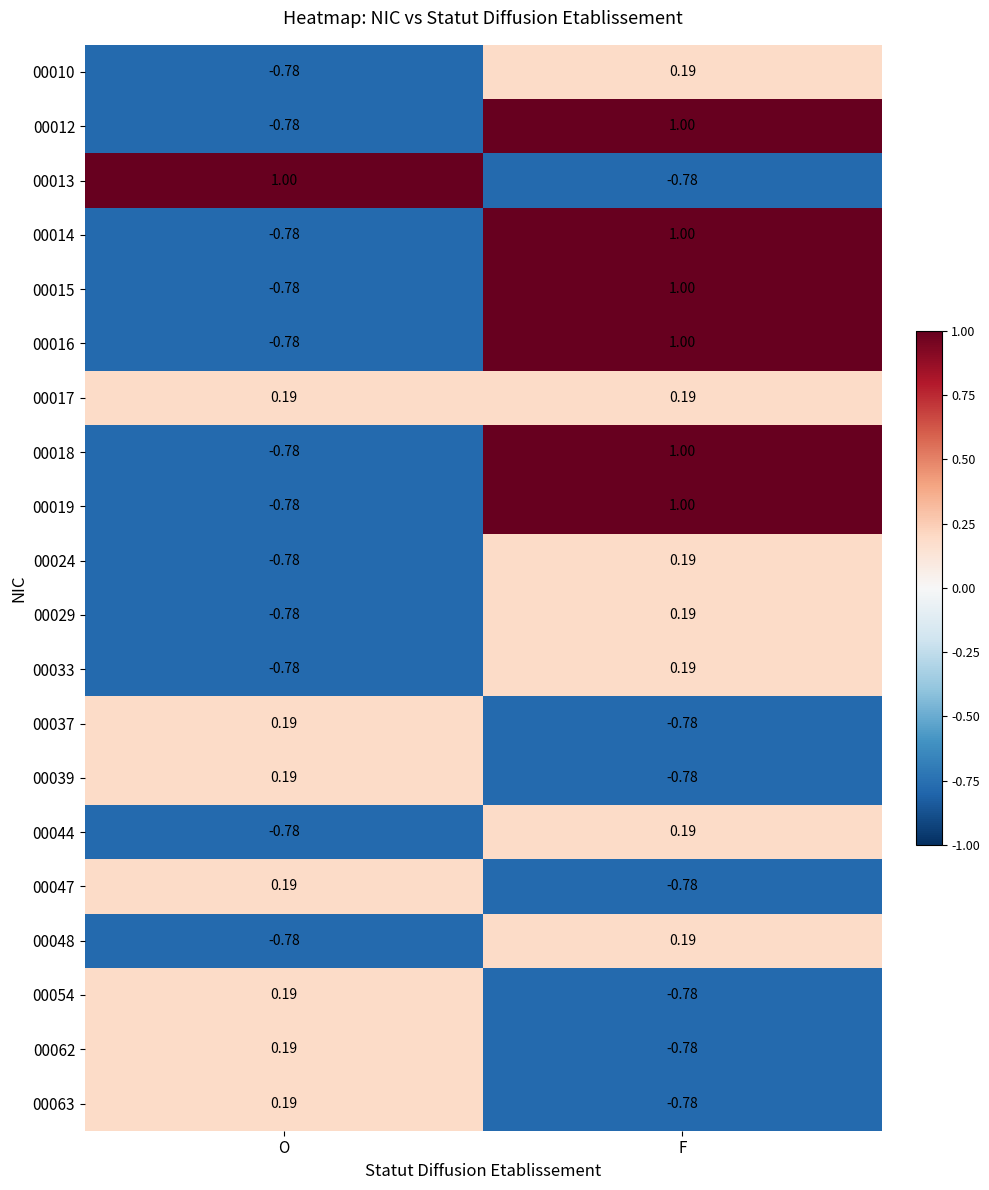

Where is 00015 nearest to the value 0?

O